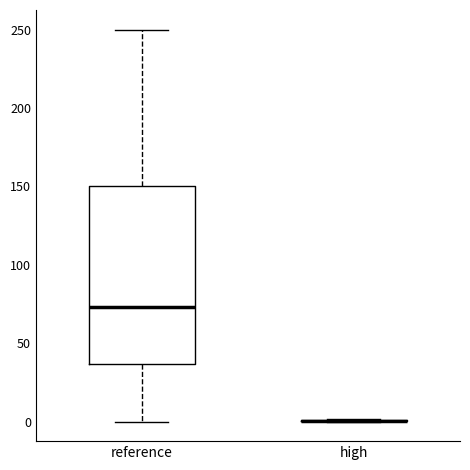

Reading left to right, transcribe this box plot: for each box, give where its median line is, the range the box spans, and where its two whiskers end, as read against the y-axis. The values are not printed on the chart, so give them approximately, as read against the axis.

reference: median 75, box 35 to 150, whiskers 0 to 250
high: box collapsed to a line at 0, whiskers 0 to 0